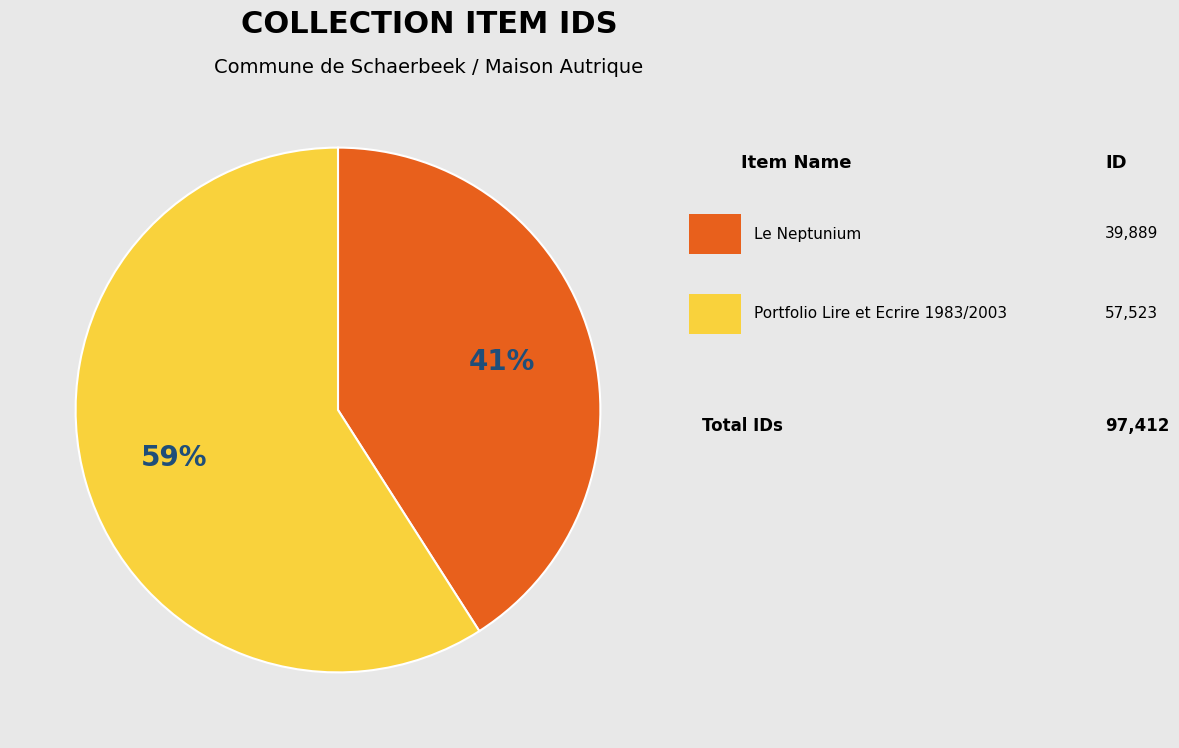

To the nearest percent, what is the average slice percentage?

50%